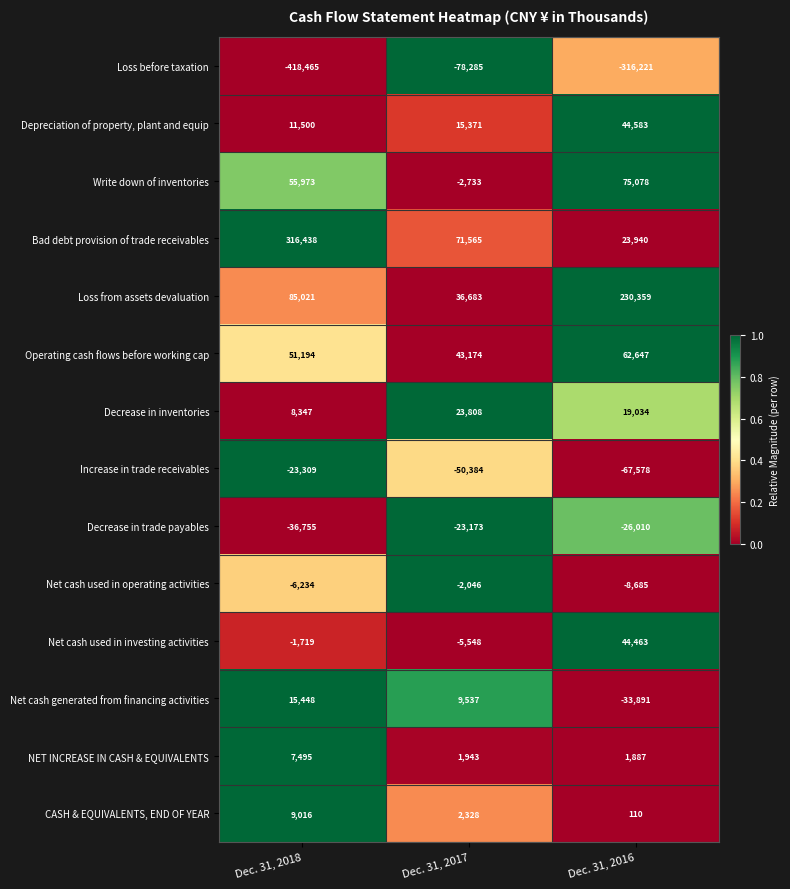

Between Dec. 31, 2018 and Dec. 31, 2016, which series saw the biggest shift?

Bad debt provision of trade receivables